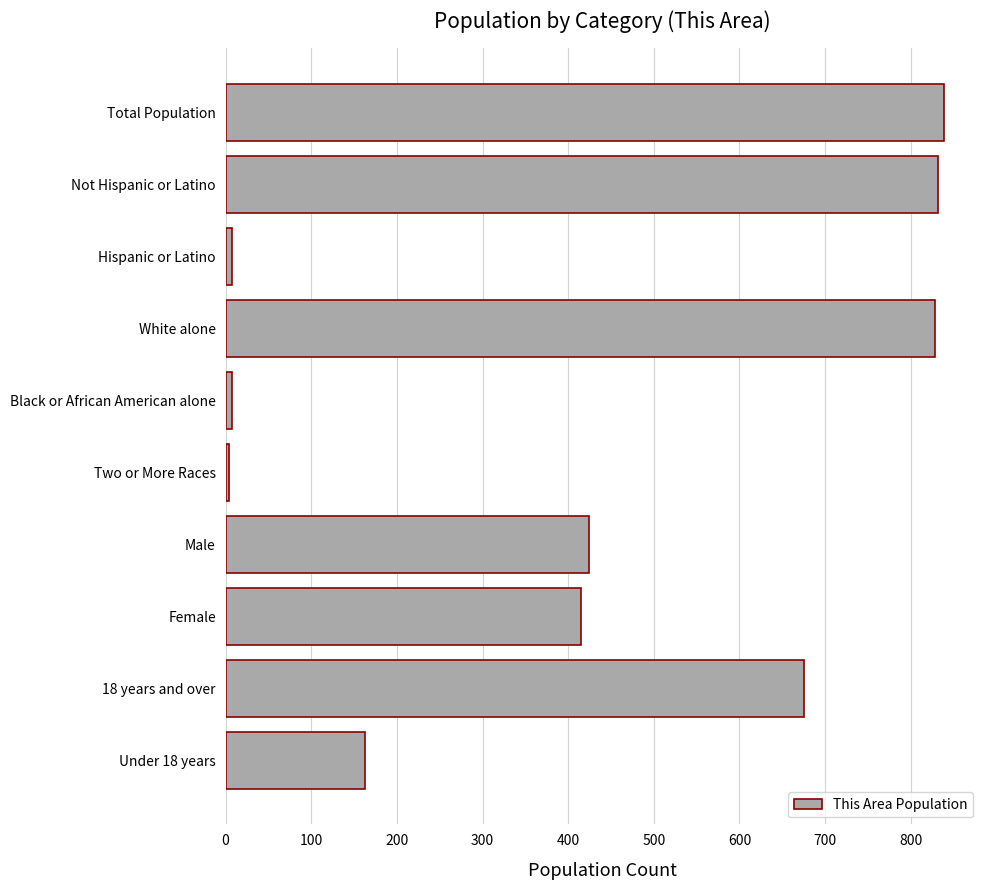

What is the difference between the values at Under 18 years and Male?

261